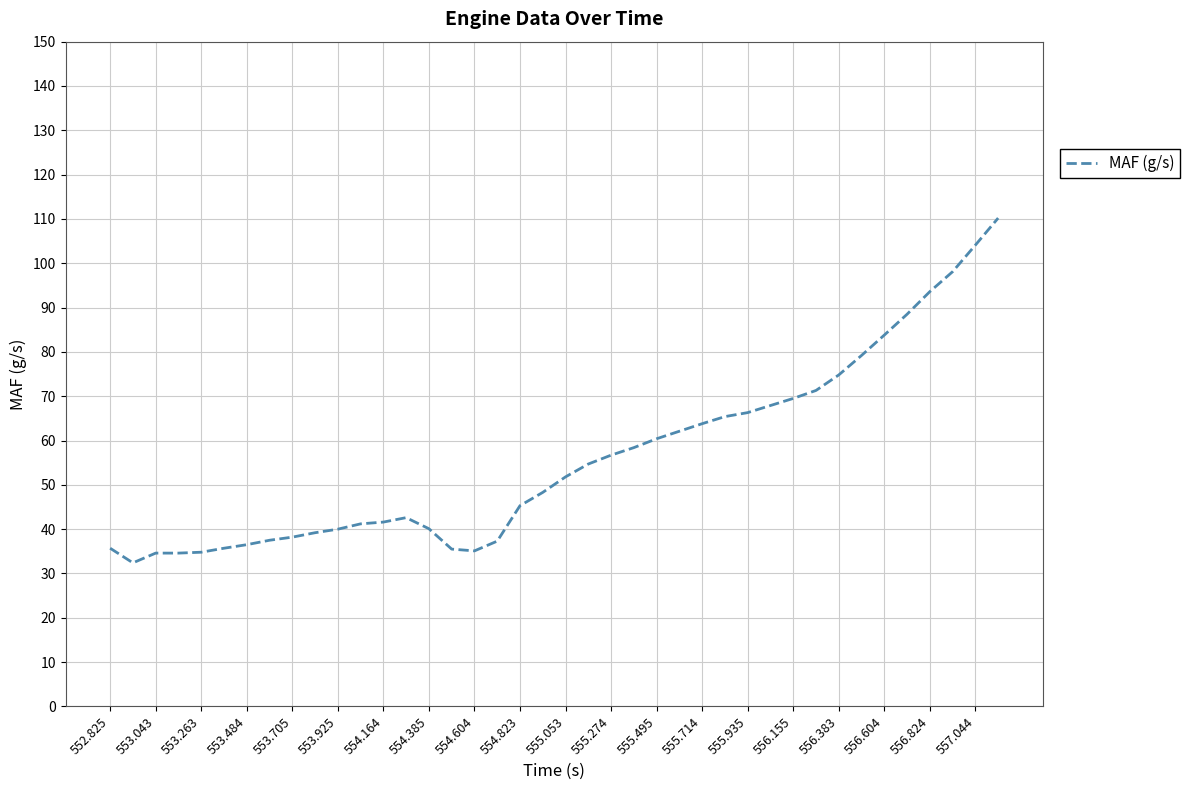

Does the chart have visible grid lines?

Yes